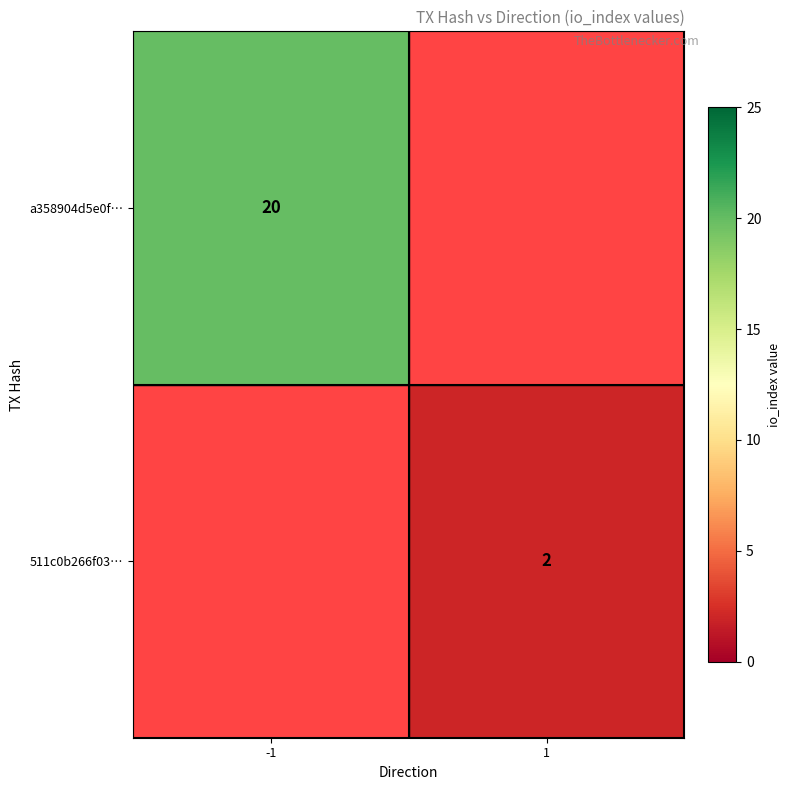

At how many categories does at least one series exceed 10?

1